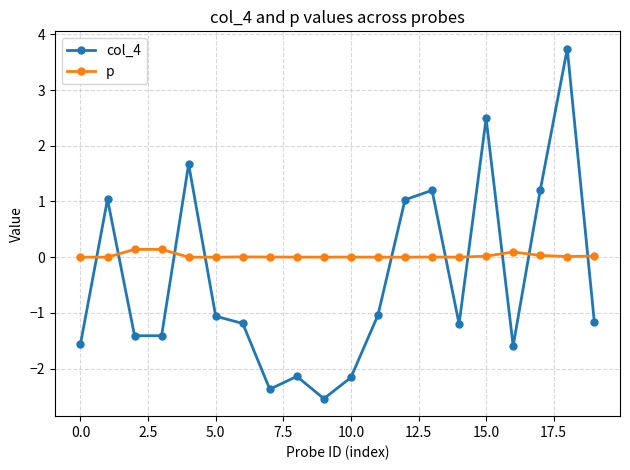

Rank the series by their average value, from highest to lowest.

p, col_4